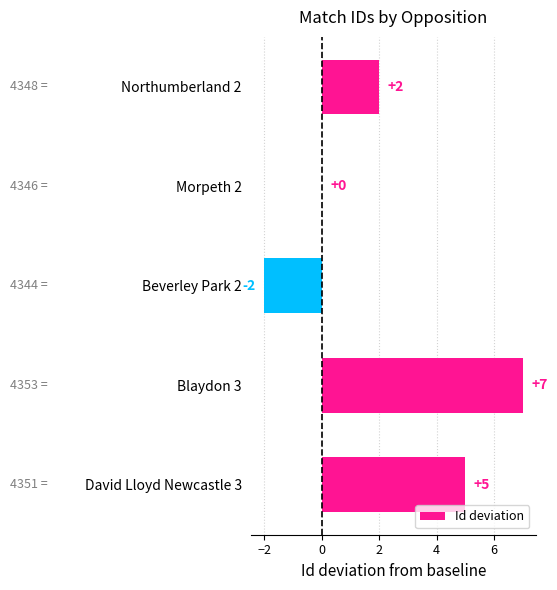

Between Beverley Park 2 and Blaydon 3, which is larger?

Blaydon 3